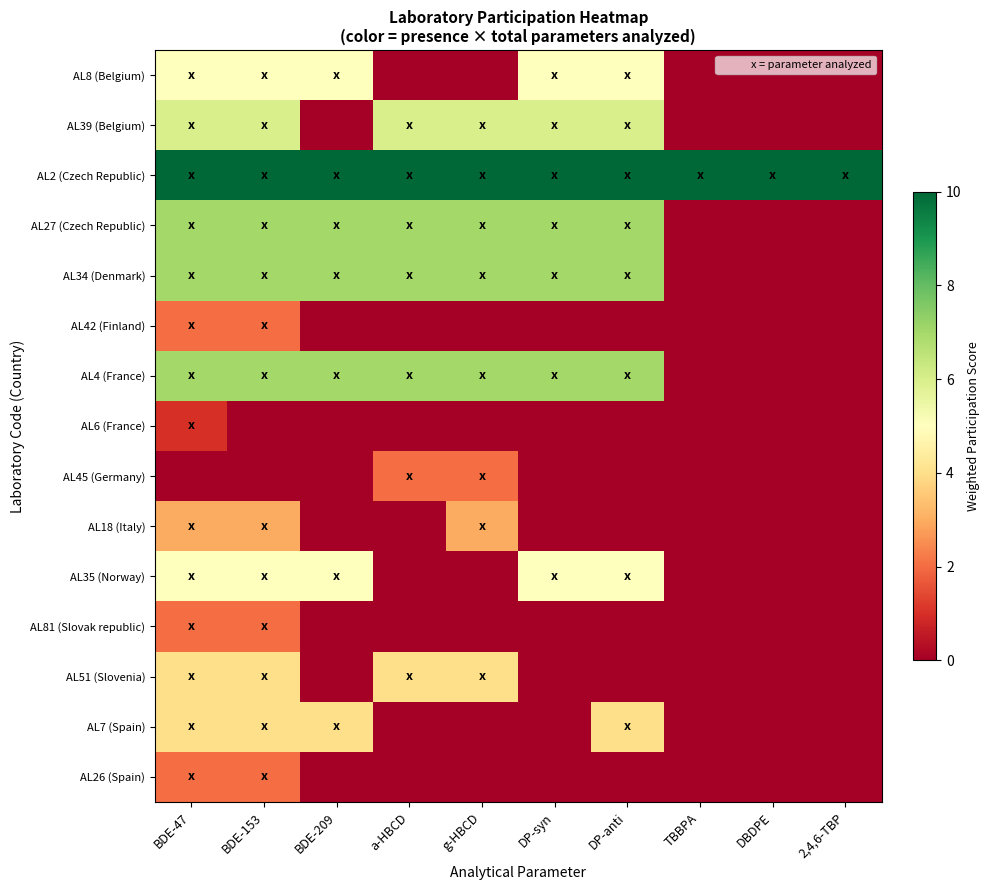

Reading right to left, extract all data points from this chart.

AL8 (Belgium): 2,4,6-TBP=0	DBDPE=0	TBBPA=0	DP-anti=5	DP-syn=5	g-HBCD=0	a-HBCD=0	BDE-209=5	BDE-153=5	BDE-47=5
AL39 (Belgium): 2,4,6-TBP=0	DBDPE=0	TBBPA=0	DP-anti=6	DP-syn=6	g-HBCD=6	a-HBCD=6	BDE-209=0	BDE-153=6	BDE-47=6
AL2 (Czech Republic): 2,4,6-TBP=10	DBDPE=10	TBBPA=10	DP-anti=10	DP-syn=10	g-HBCD=10	a-HBCD=10	BDE-209=10	BDE-153=10	BDE-47=10
AL27 (Czech Republic): 2,4,6-TBP=0	DBDPE=0	TBBPA=0	DP-anti=7	DP-syn=7	g-HBCD=7	a-HBCD=7	BDE-209=7	BDE-153=7	BDE-47=7
AL34 (Denmark): 2,4,6-TBP=0	DBDPE=0	TBBPA=0	DP-anti=7	DP-syn=7	g-HBCD=7	a-HBCD=7	BDE-209=7	BDE-153=7	BDE-47=7
AL42 (Finland): 2,4,6-TBP=0	DBDPE=0	TBBPA=0	DP-anti=0	DP-syn=0	g-HBCD=0	a-HBCD=0	BDE-209=0	BDE-153=2	BDE-47=2
AL4 (France): 2,4,6-TBP=0	DBDPE=0	TBBPA=0	DP-anti=7	DP-syn=7	g-HBCD=7	a-HBCD=7	BDE-209=7	BDE-153=7	BDE-47=7
AL6 (France): 2,4,6-TBP=0	DBDPE=0	TBBPA=0	DP-anti=0	DP-syn=0	g-HBCD=0	a-HBCD=0	BDE-209=0	BDE-153=0	BDE-47=1
AL45 (Germany): 2,4,6-TBP=0	DBDPE=0	TBBPA=0	DP-anti=0	DP-syn=0	g-HBCD=2	a-HBCD=2	BDE-209=0	BDE-153=0	BDE-47=0
AL18 (Italy): 2,4,6-TBP=0	DBDPE=0	TBBPA=0	DP-anti=0	DP-syn=0	g-HBCD=3	a-HBCD=0	BDE-209=0	BDE-153=3	BDE-47=3
AL35 (Norway): 2,4,6-TBP=0	DBDPE=0	TBBPA=0	DP-anti=5	DP-syn=5	g-HBCD=0	a-HBCD=0	BDE-209=5	BDE-153=5	BDE-47=5
AL81 (Slovak republic): 2,4,6-TBP=0	DBDPE=0	TBBPA=0	DP-anti=0	DP-syn=0	g-HBCD=0	a-HBCD=0	BDE-209=0	BDE-153=2	BDE-47=2
AL51 (Slovenia): 2,4,6-TBP=0	DBDPE=0	TBBPA=0	DP-anti=0	DP-syn=0	g-HBCD=4	a-HBCD=4	BDE-209=0	BDE-153=4	BDE-47=4
AL7 (Spain): 2,4,6-TBP=0	DBDPE=0	TBBPA=0	DP-anti=4	DP-syn=0	g-HBCD=0	a-HBCD=0	BDE-209=4	BDE-153=4	BDE-47=4
AL26 (Spain): 2,4,6-TBP=0	DBDPE=0	TBBPA=0	DP-anti=0	DP-syn=0	g-HBCD=0	a-HBCD=0	BDE-209=0	BDE-153=2	BDE-47=2